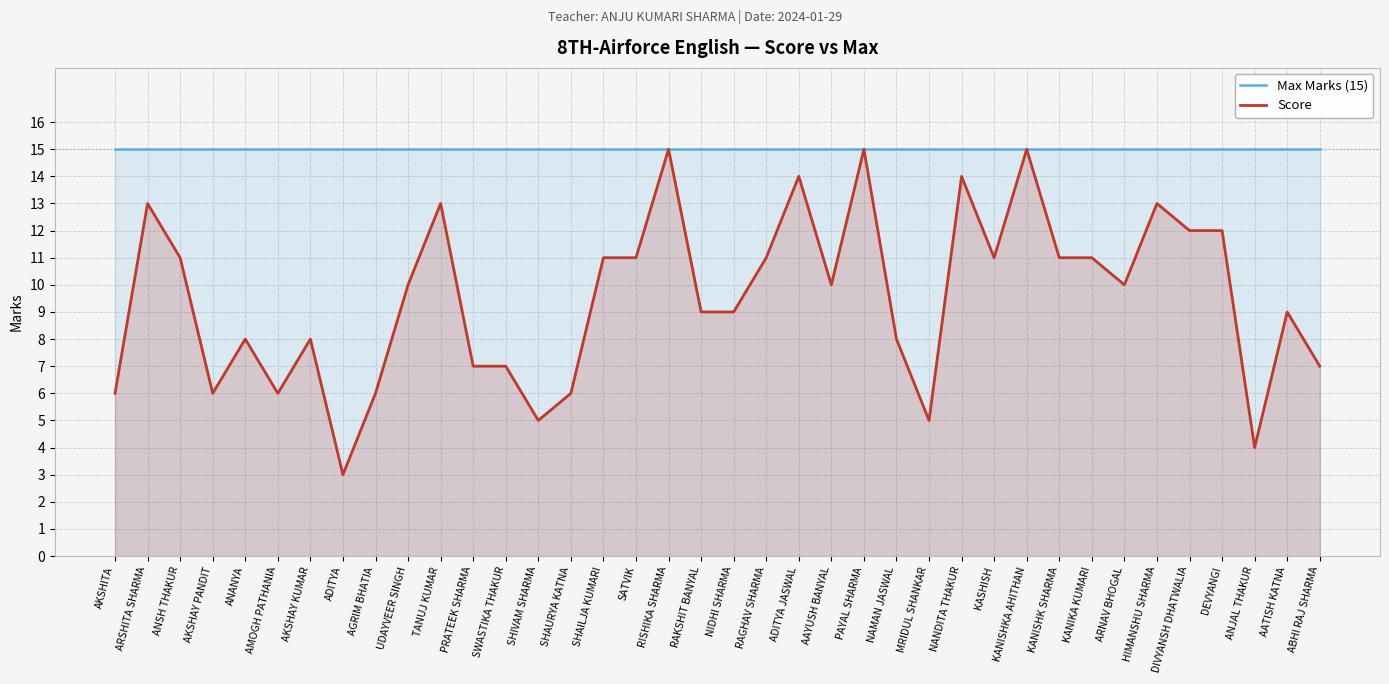

How many data points does each series have?

38